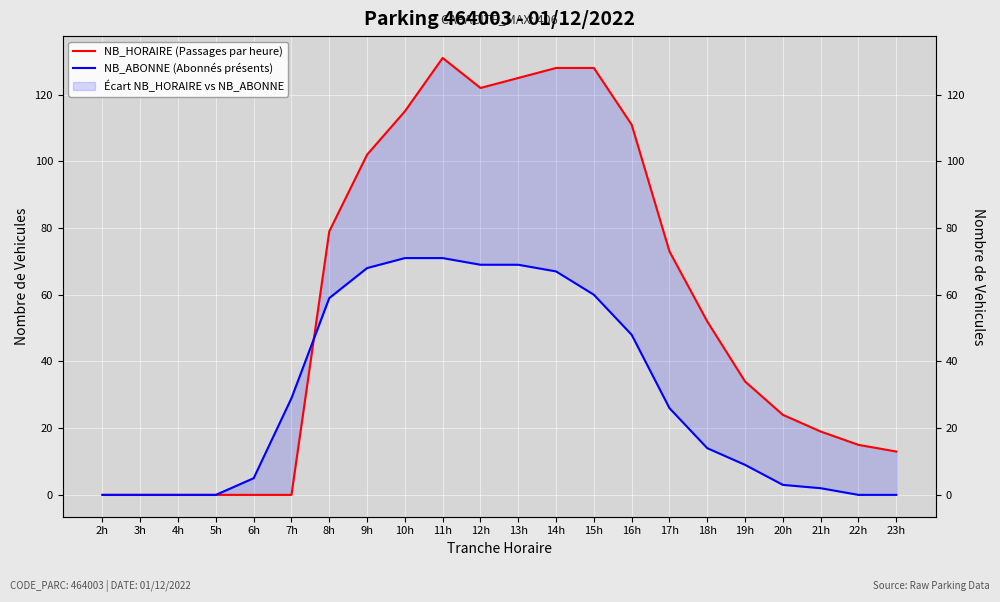

Rank the series at 10h from lowest to highest value.

NB_ABONNE (Abonnés présents), NB_HORAIRE (Passages par heure)